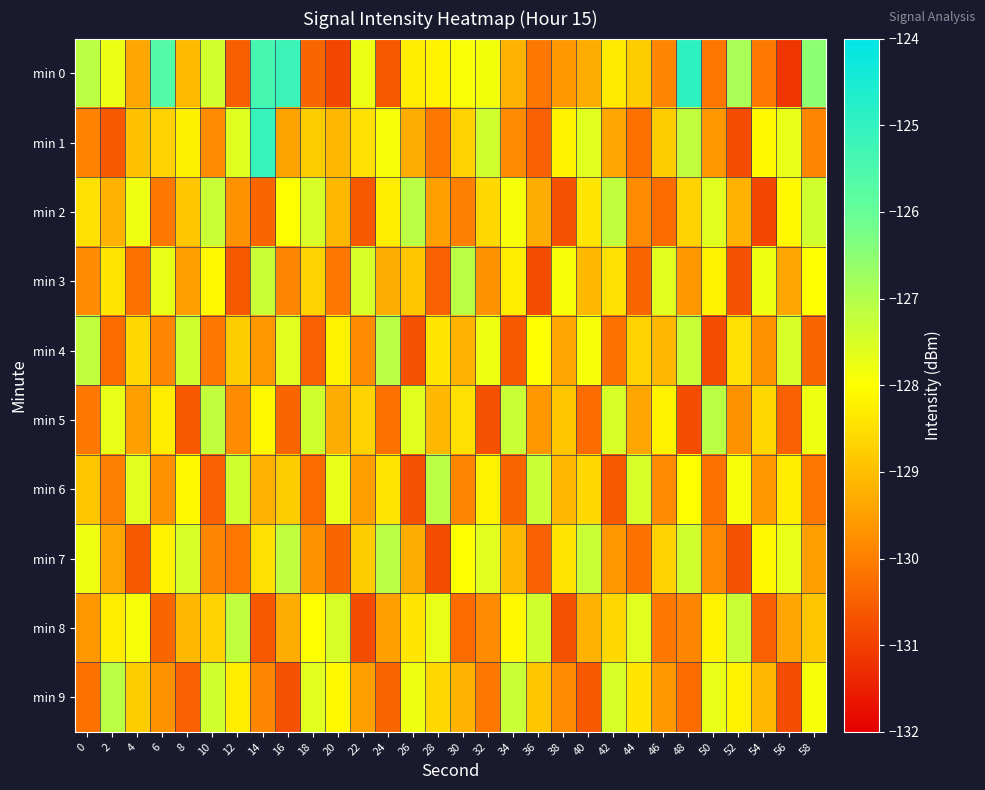

Which category has the lowest value across all series?

56